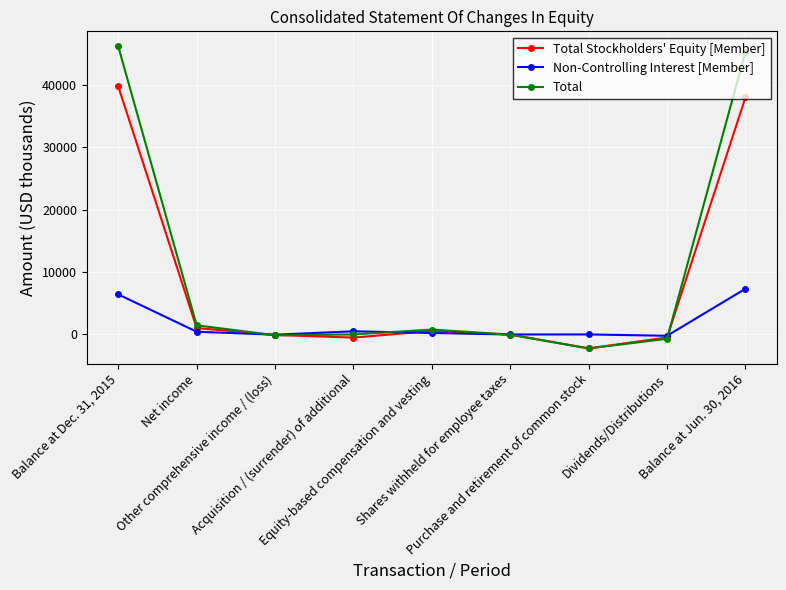

Which series has the widest spread of values?

Total